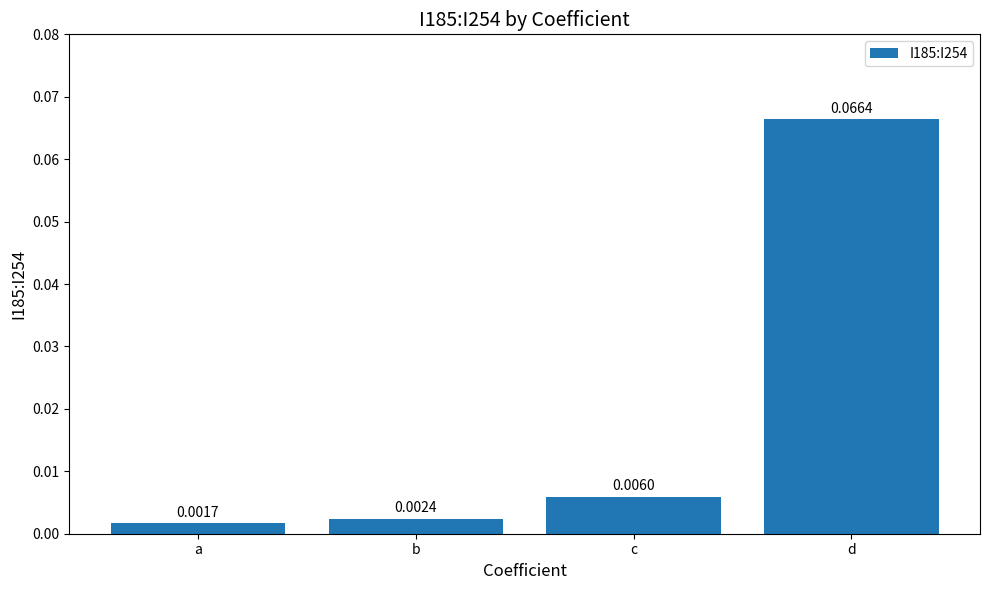

Which label corresponds to the smallest value in the chart?

a